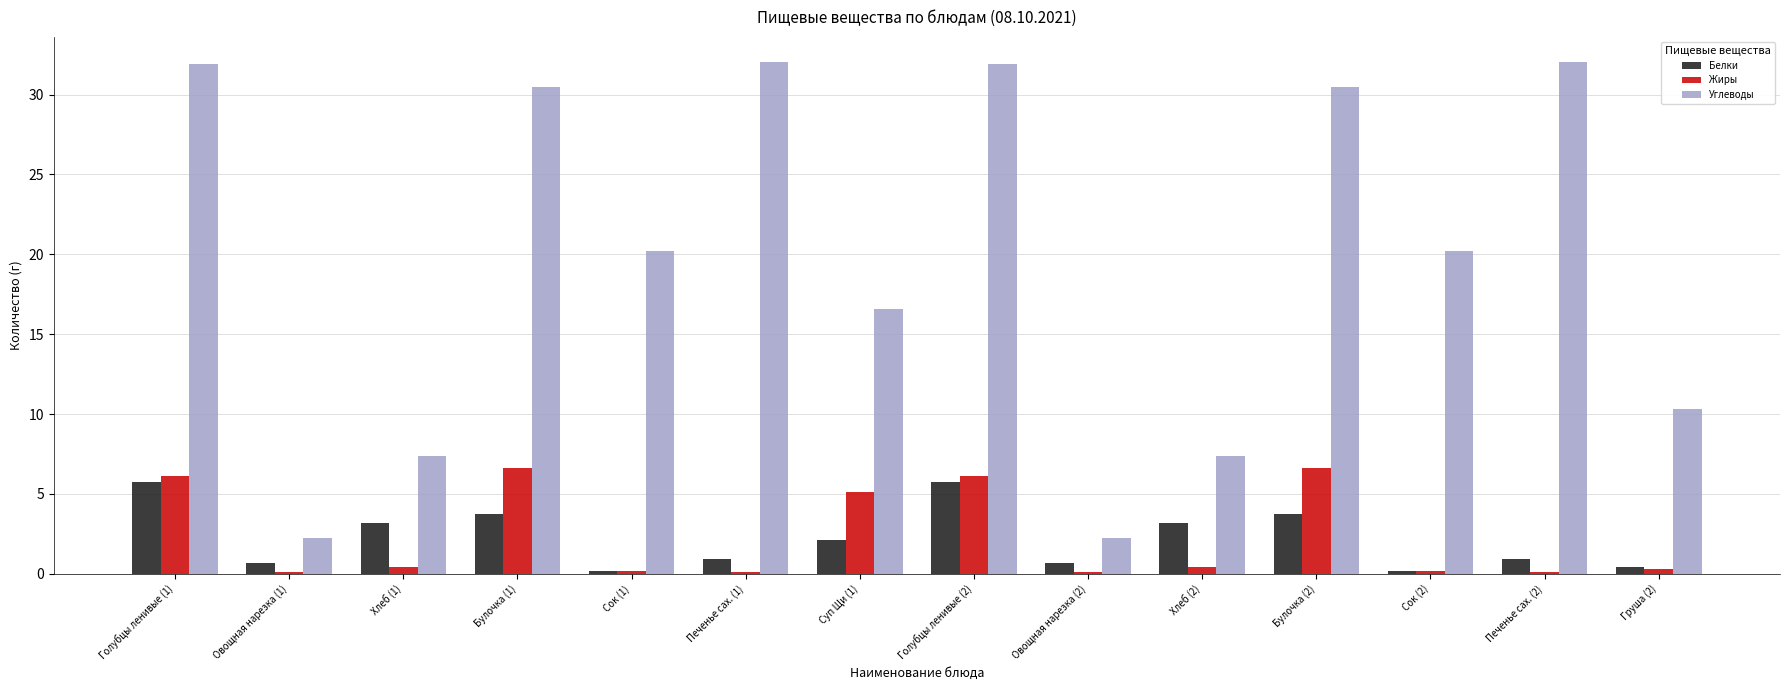

Between Овощная нарезка (1) and Булочка (2), which series saw the biggest shift?

Углеводы